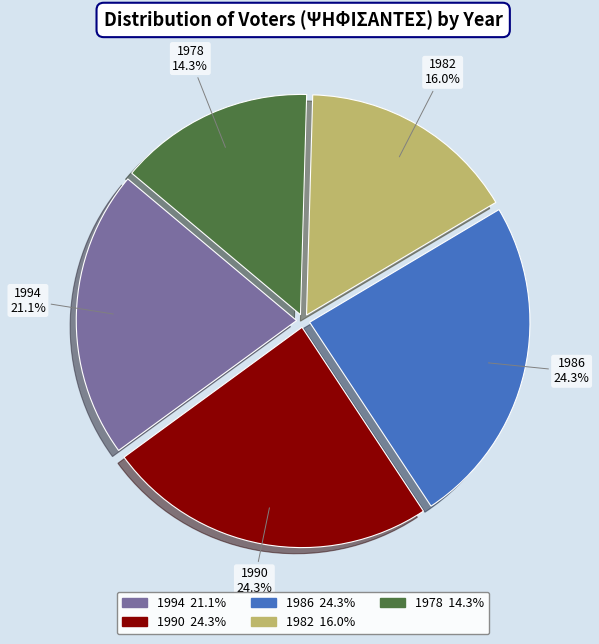

To the nearest percent, what is the average slice percentage?

20%